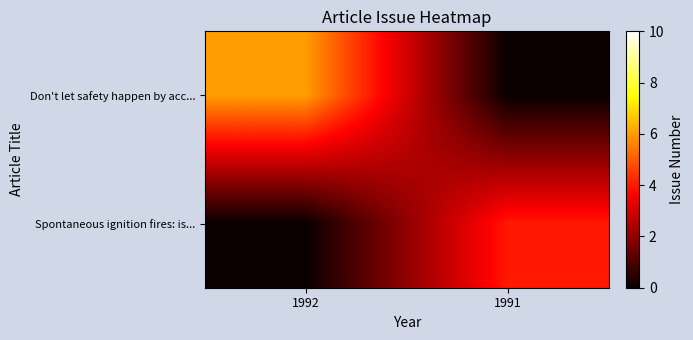

Which has a higher value, 1992 or 1991?

1992